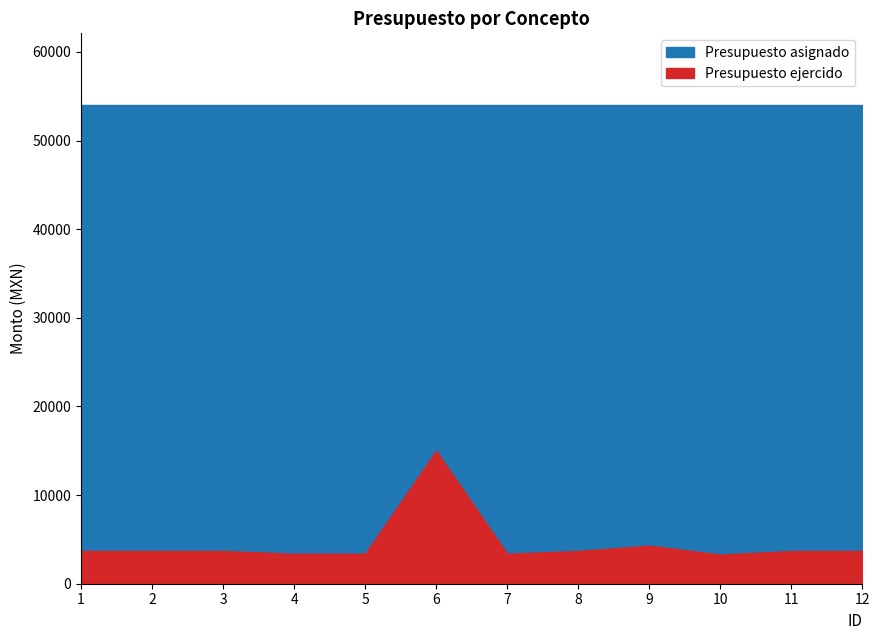

What is the approximate value of Presupuesto asignado at 2?

54000.0